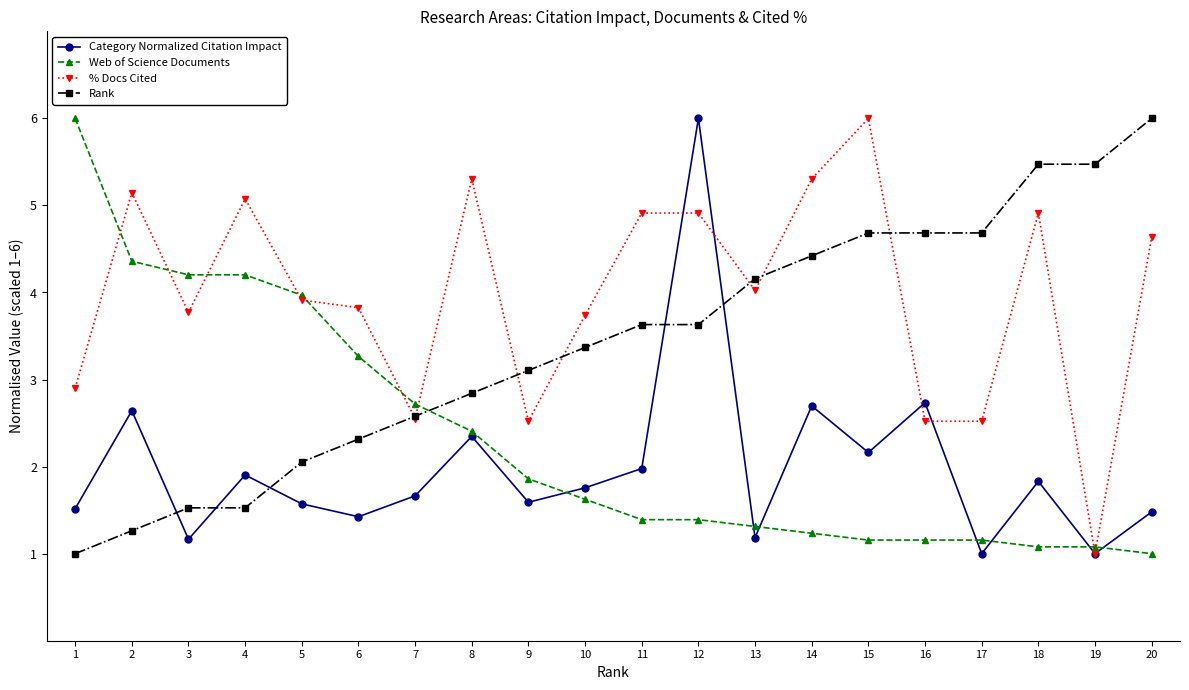

Which series has the largest total across all categories?

% Docs Cited